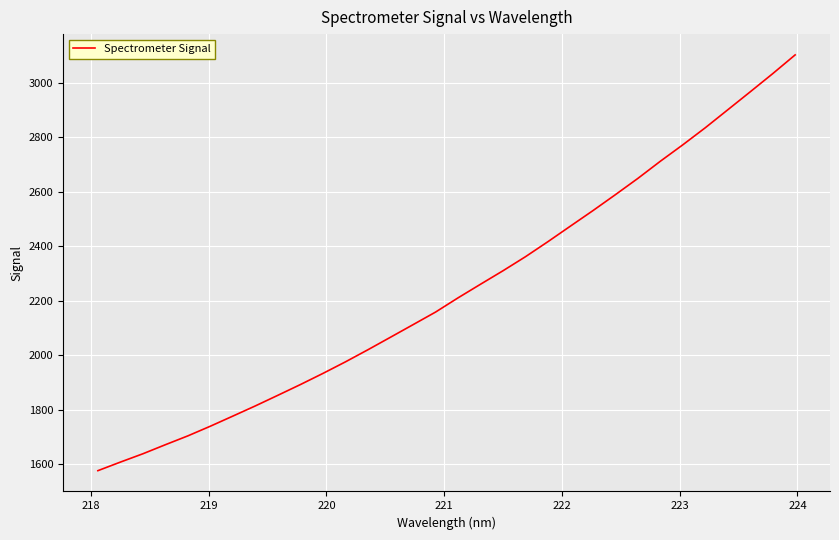

How many values are below 2210?

16